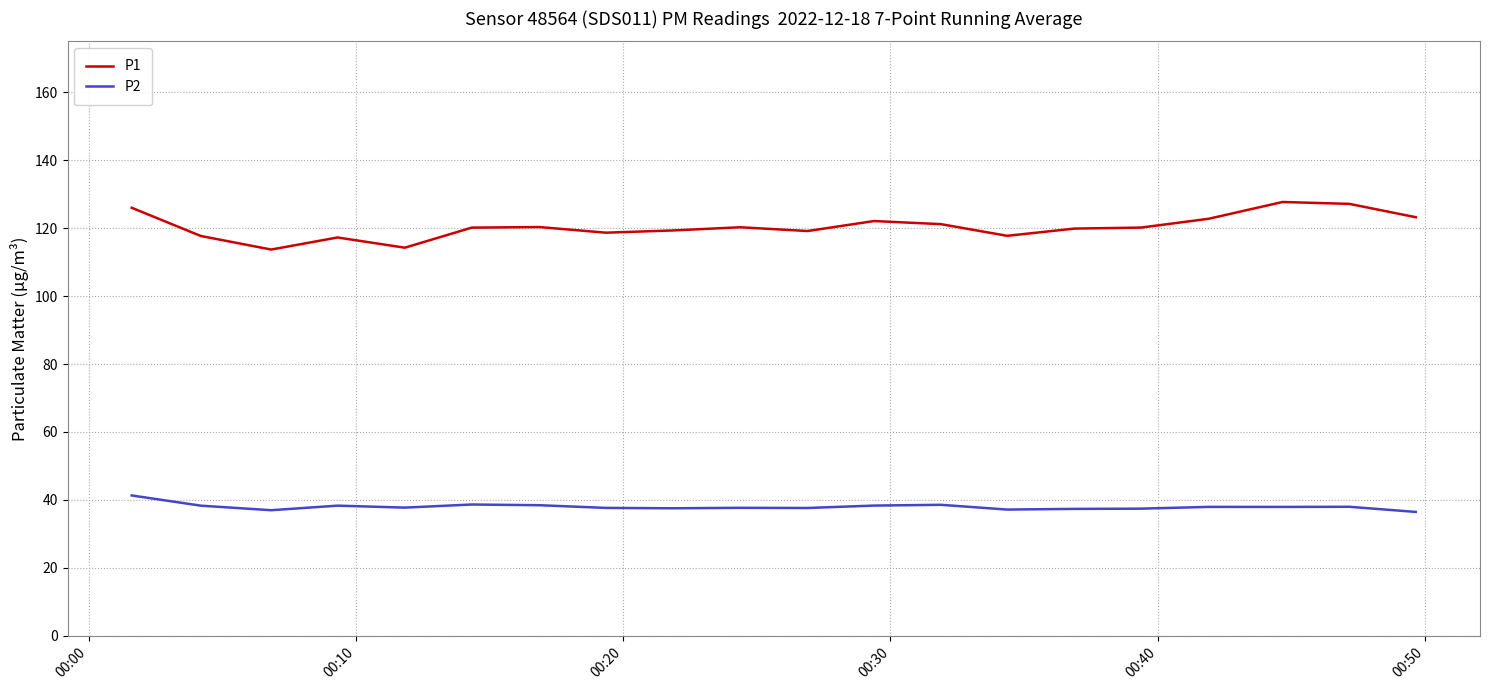

Which series has the largest range (max minus min)?

P1